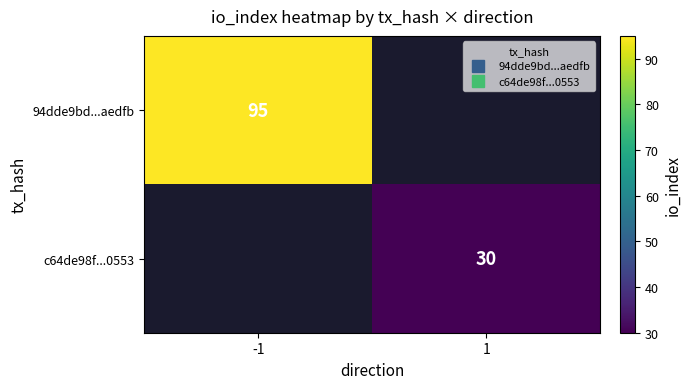

Count the number of categories in the chart.

2